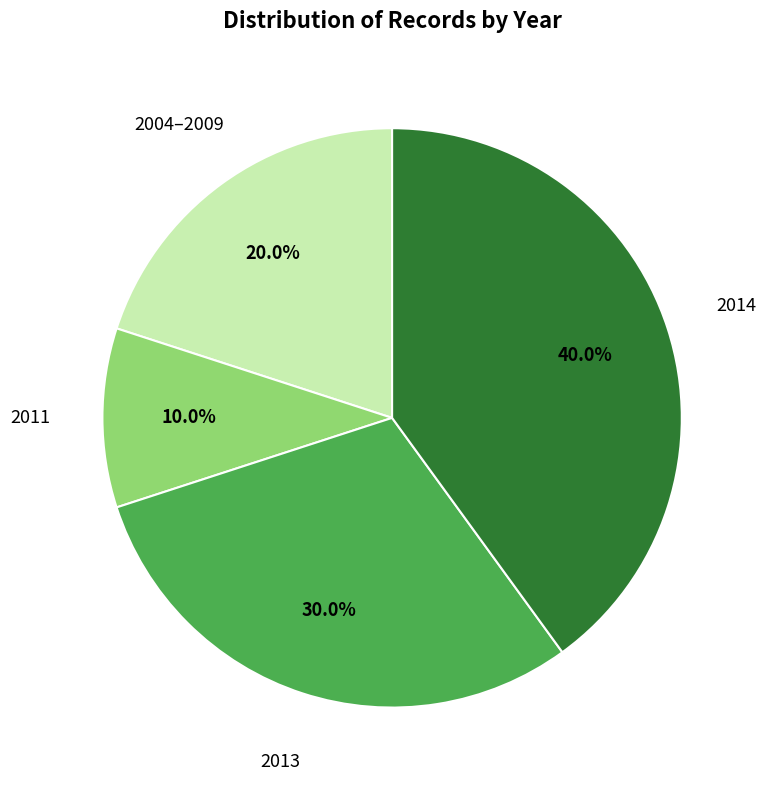

Does any single category account for the majority?

No